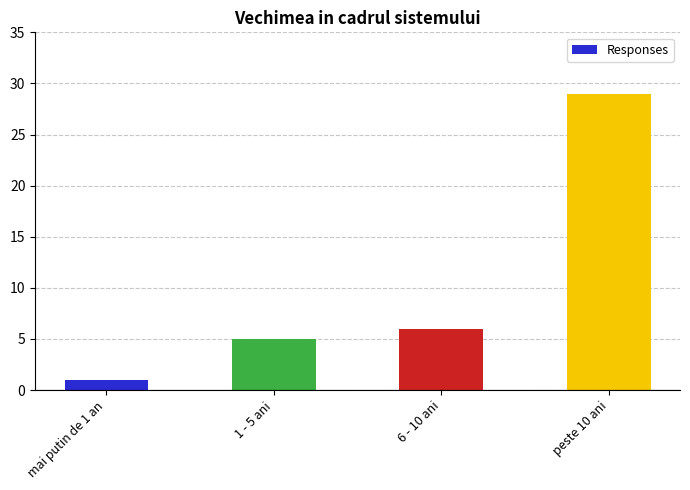

What is the difference between the values at 1 - 5 ani and mai putin de 1 an?

4